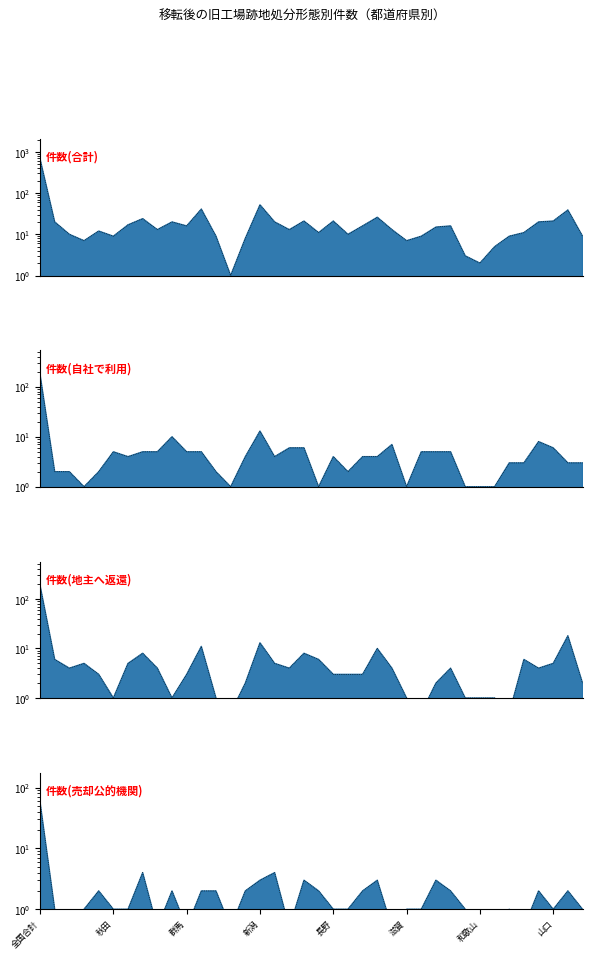

The 件数(自社で利用) series shows 7.0 at 富山. True or false?

False